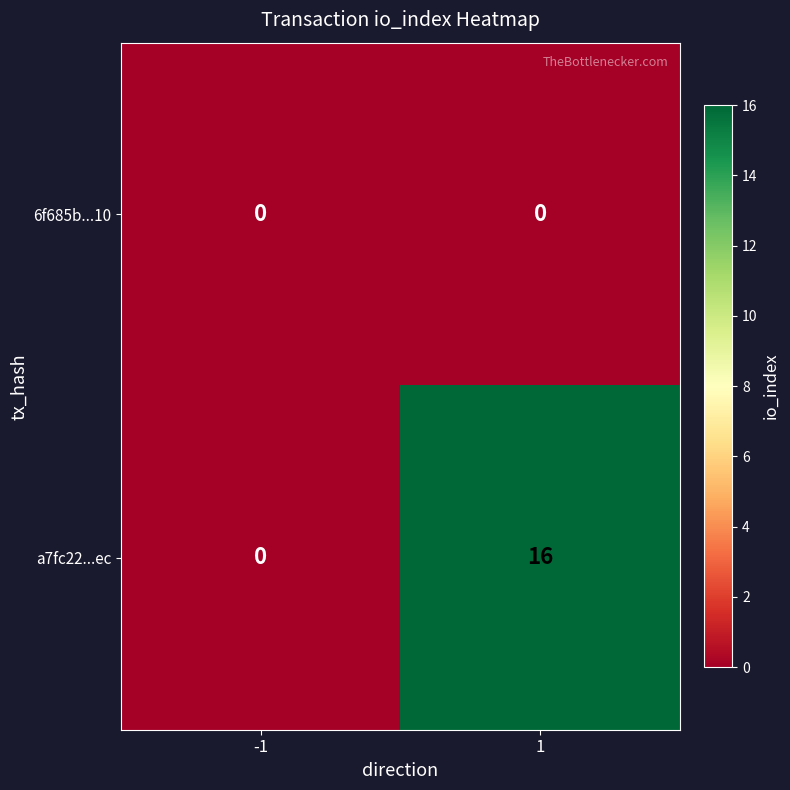

How many data points does each series have?

2